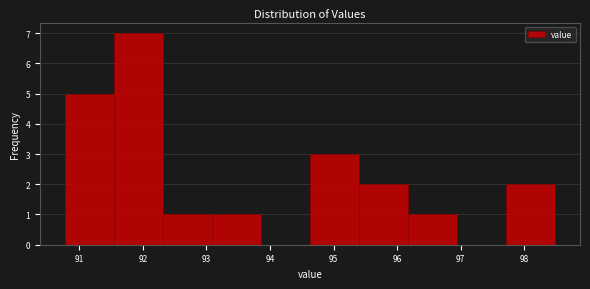

Reading left to right, list every bar in this chart as the range it spans on the x-axis followed by its height. Neither the bar edges nor the heights are printed on the chart, so give them approximately, as read against the axes.

90.8 to 91.5: 5
91.5 to 92.3: 7
92.3 to 93.1: 1
93.1 to 93.9: 1
93.9 to 94.6: 0
94.6 to 95.4: 3
95.4 to 96.2: 2
96.2 to 96.9: 1
96.9 to 97.7: 0
97.7 to 98.5: 2